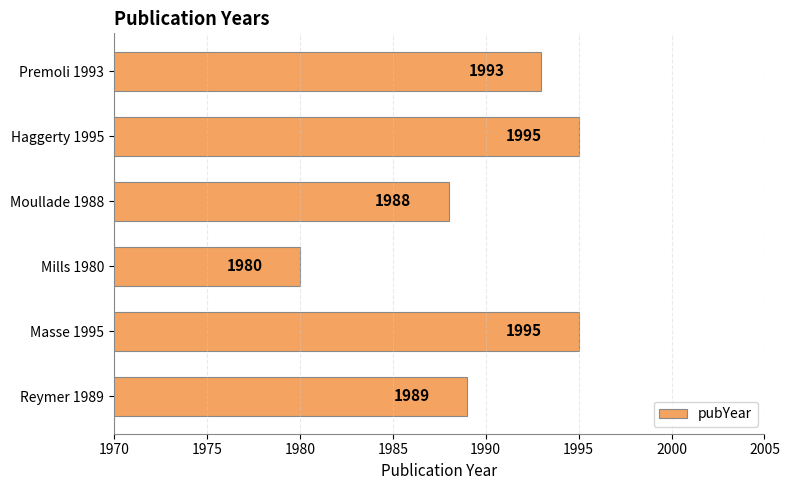

How many bars are there in total?

6